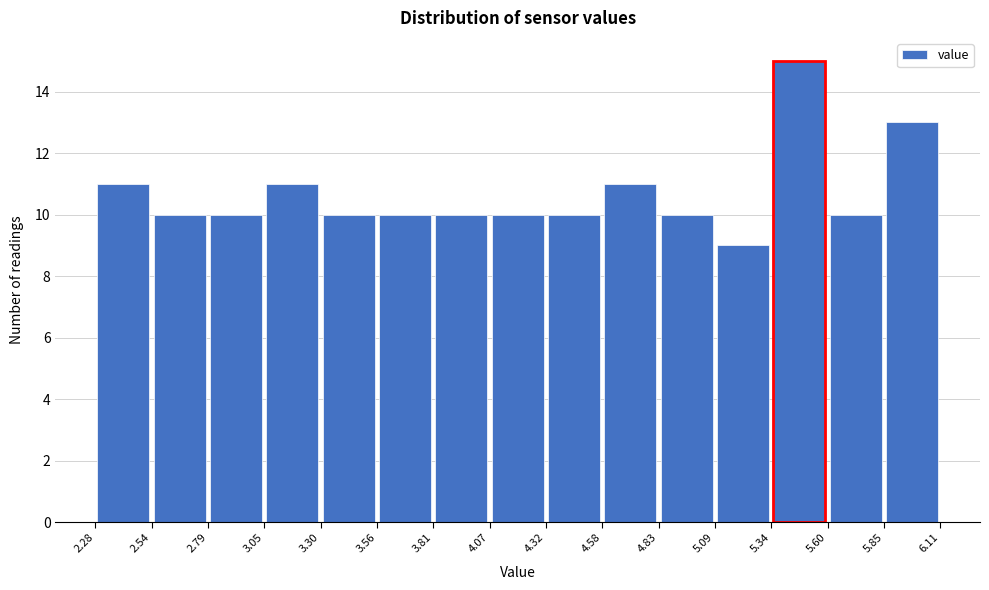

Reading left to right, transcribe this chart: for each bar, give the range it covers on the x-axis and its height. The values are not printed on the chart, so give them approximately, as read against the axis.

2.28 to 2.54: 11
2.54 to 2.79: 10
2.79 to 3.05: 10
3.05 to 3.30: 11
3.30 to 3.56: 10
3.56 to 3.81: 10
3.81 to 4.07: 10
4.07 to 4.32: 10
4.32 to 4.58: 10
4.58 to 4.83: 11
4.83 to 5.09: 10
5.09 to 5.34: 9
5.34 to 5.60: 15
5.60 to 5.85: 10
5.85 to 6.11: 13